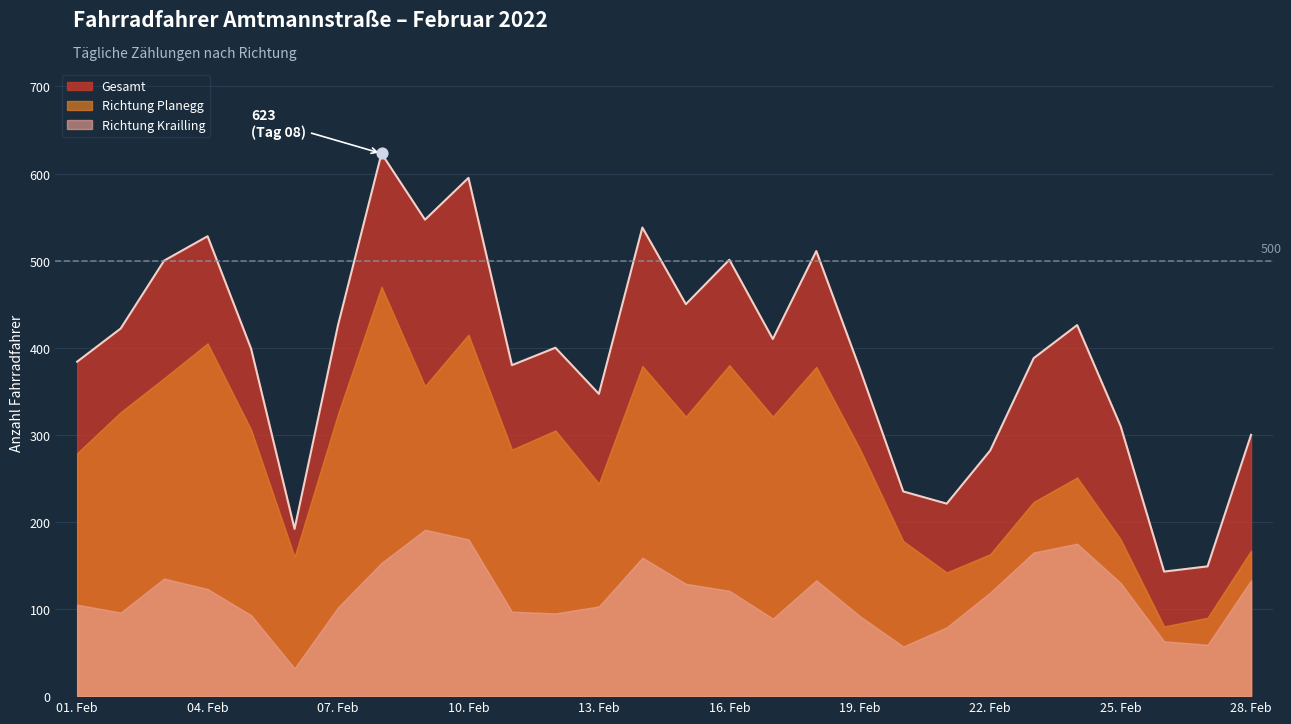

Which series reaches the minimum Y coordinate?

Richtung Krailling